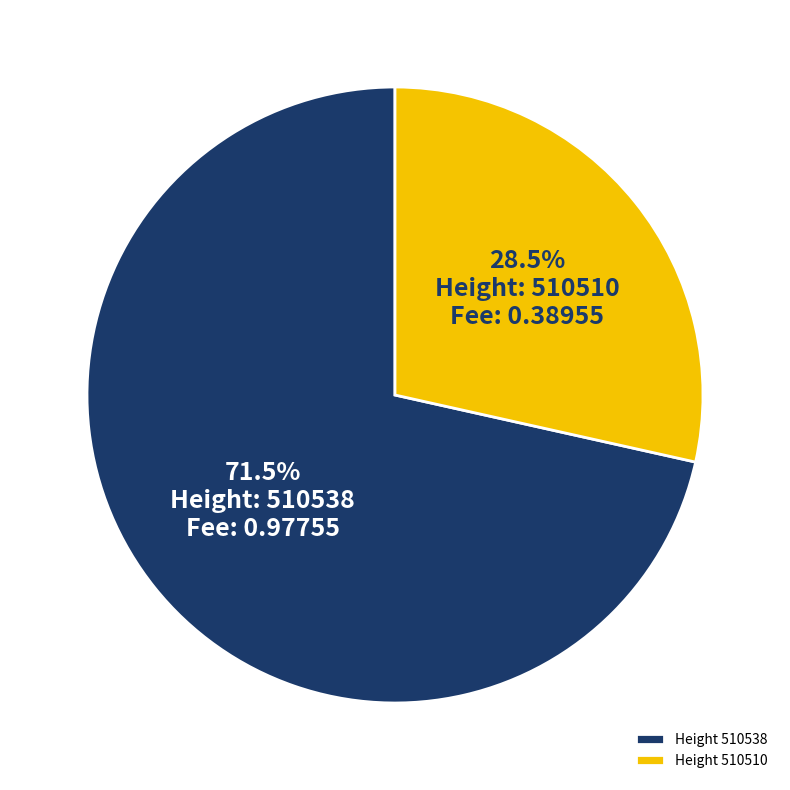

Between Height 510510 and Height 510538, which is larger?

Height 510538